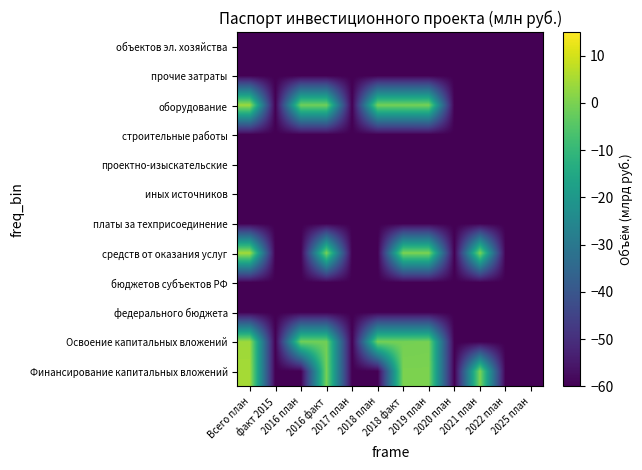

Reading left to right, what are all the values shown in this chart?

Финансирование капитальных вложений: Всего план=4.8	факт 2015=-60.0	2016 план=-60.0	2016 факт=-0.5	2017 план=-60.0	2018 план=-60.0	2018 факт=0.1	2019 план=0.1	2020 план=-60.0	2021 план=0.3	2022 план=-60.0	2025 план=-60.0
Освоение капитальных вложений: Всего план=4.0	факт 2015=-60.0	2016 план=-1.2	2016 факт=-1.2	2017 план=-60.0	2018 план=-0.6	2018 факт=-0.6	2019 план=-0.4	2020 план=-60.0	2021 план=-60.0	2022 план=-60.0	2025 план=-60.0
федерального бюджета: Всего план=-60.0	факт 2015=-60.0	2016 план=-60.0	2016 факт=-60.0	2017 план=-60.0	2018 план=-60.0	2018 факт=-60.0	2019 план=-60.0	2020 план=-60.0	2021 план=-60.0	2022 план=-60.0	2025 план=-60.0
бюджетов субъектов РФ: Всего план=-60.0	факт 2015=-60.0	2016 план=-60.0	2016 факт=-60.0	2017 план=-60.0	2018 план=-60.0	2018 факт=-60.0	2019 план=-60.0	2020 план=-60.0	2021 план=-60.0	2022 план=-60.0	2025 план=-60.0
средств от оказания услуг: Всего план=4.8	факт 2015=-60.0	2016 план=-60.0	2016 факт=-0.5	2017 план=-60.0	2018 план=-60.0	2018 факт=0.1	2019 план=0.1	2020 план=-60.0	2021 план=0.3	2022 план=-60.0	2025 план=-60.0
платы за техприсоединение: Всего план=-60.0	факт 2015=-60.0	2016 план=-60.0	2016 факт=-60.0	2017 план=-60.0	2018 план=-60.0	2018 факт=-60.0	2019 план=-60.0	2020 план=-60.0	2021 план=-60.0	2022 план=-60.0	2025 план=-60.0
иных источников: Всего план=-60.0	факт 2015=-60.0	2016 план=-60.0	2016 факт=-60.0	2017 план=-60.0	2018 план=-60.0	2018 факт=-60.0	2019 план=-60.0	2020 план=-60.0	2021 план=-60.0	2022 план=-60.0	2025 план=-60.0
проектно-изыскательские: Всего план=-60.0	факт 2015=-60.0	2016 план=-60.0	2016 факт=-60.0	2017 план=-60.0	2018 план=-60.0	2018 факт=-60.0	2019 план=-60.0	2020 план=-60.0	2021 план=-60.0	2022 план=-60.0	2025 план=-60.0
строительные работы: Всего план=-60.0	факт 2015=-60.0	2016 план=-60.0	2016 факт=-60.0	2017 план=-60.0	2018 план=-60.0	2018 факт=-60.0	2019 план=-60.0	2020 план=-60.0	2021 план=-60.0	2022 план=-60.0	2025 план=-60.0
оборудование: Всего план=4.0	факт 2015=-60.0	2016 план=-1.2	2016 факт=-1.2	2017 план=-60.0	2018 план=-0.6	2018 факт=-0.6	2019 план=-0.4	2020 план=-60.0	2021 план=-60.0	2022 план=-60.0	2025 план=-60.0
прочие затраты: Всего план=-60.0	факт 2015=-60.0	2016 план=-60.0	2016 факт=-60.0	2017 план=-60.0	2018 план=-60.0	2018 факт=-60.0	2019 план=-60.0	2020 план=-60.0	2021 план=-60.0	2022 план=-60.0	2025 план=-60.0
объектов эл. хозяйства: Всего план=-60.0	факт 2015=-60.0	2016 план=-60.0	2016 факт=-60.0	2017 план=-60.0	2018 план=-60.0	2018 факт=-60.0	2019 план=-60.0	2020 план=-60.0	2021 план=-60.0	2022 план=-60.0	2025 план=-60.0